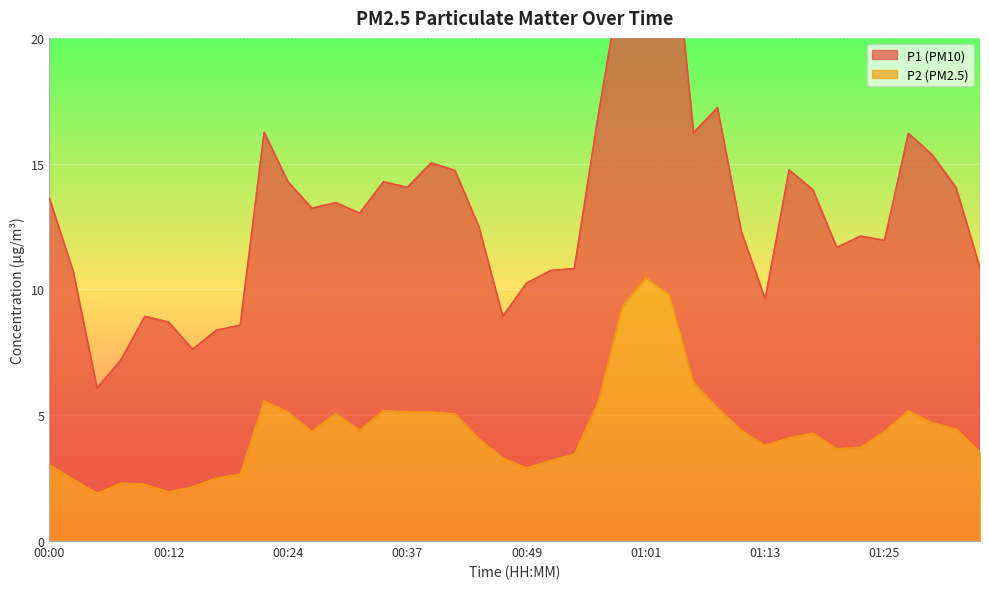

At which category does the data reach its first local valley?

00:05